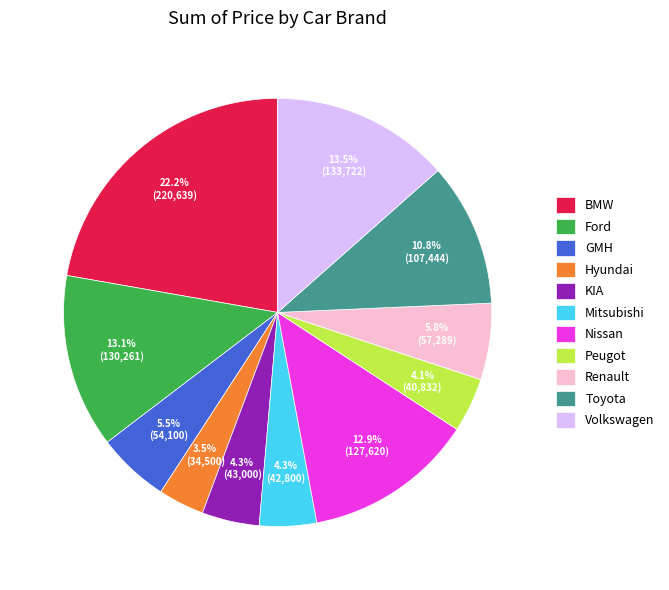

Do KIA and Toyota together represent more than half of the pie?

No